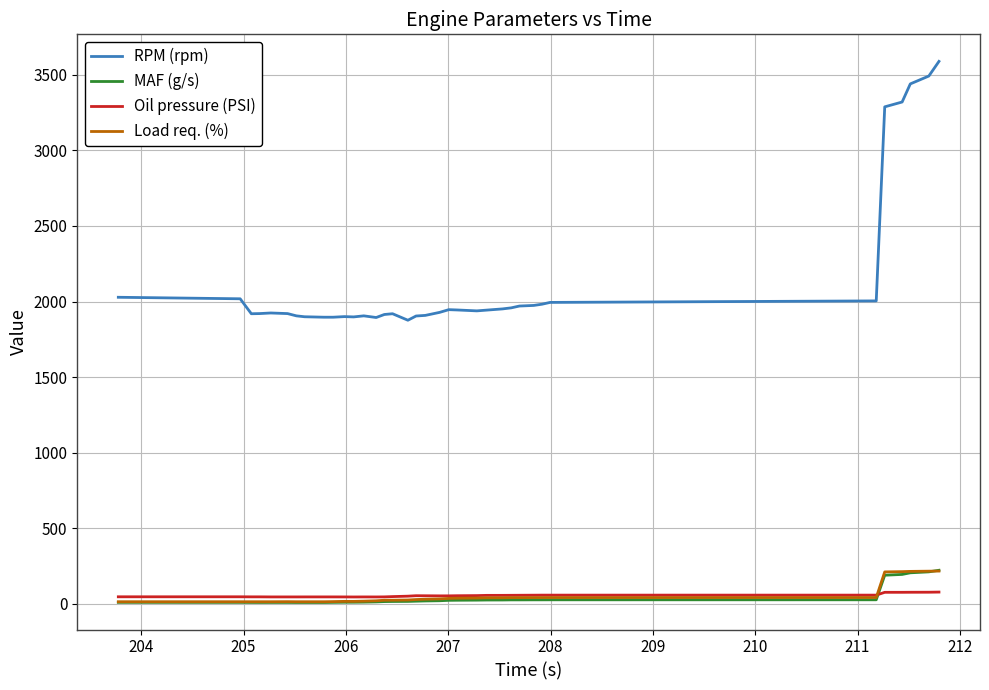

Which series has the largest range (max minus min)?

RPM (rpm)